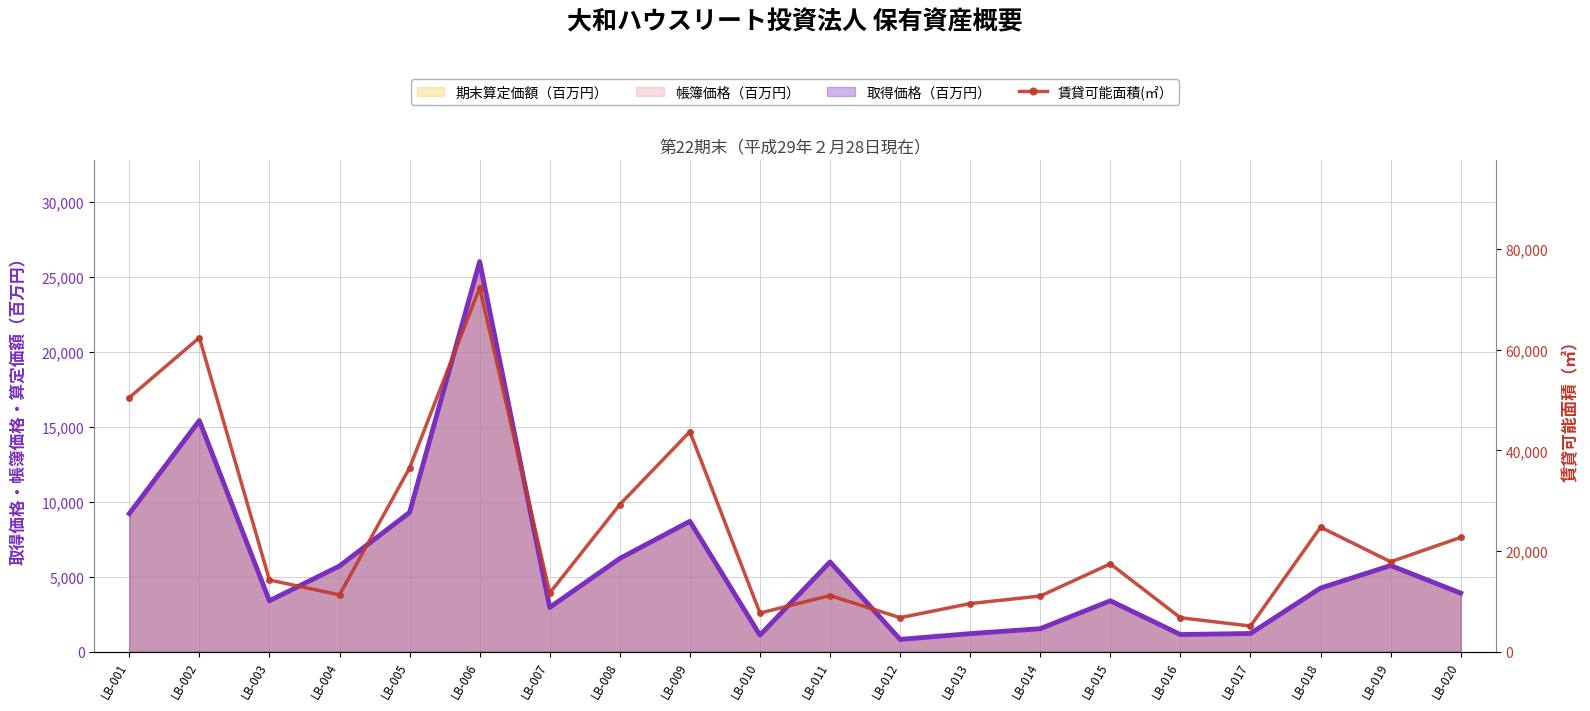

Reading right to left, list all the values displayed in this chart.

22708	17858	24729	5093	6737	17448	11052	9558	6749	11151	7669	43723	29232	11663	72320	36515	11289	14240	62394	50490